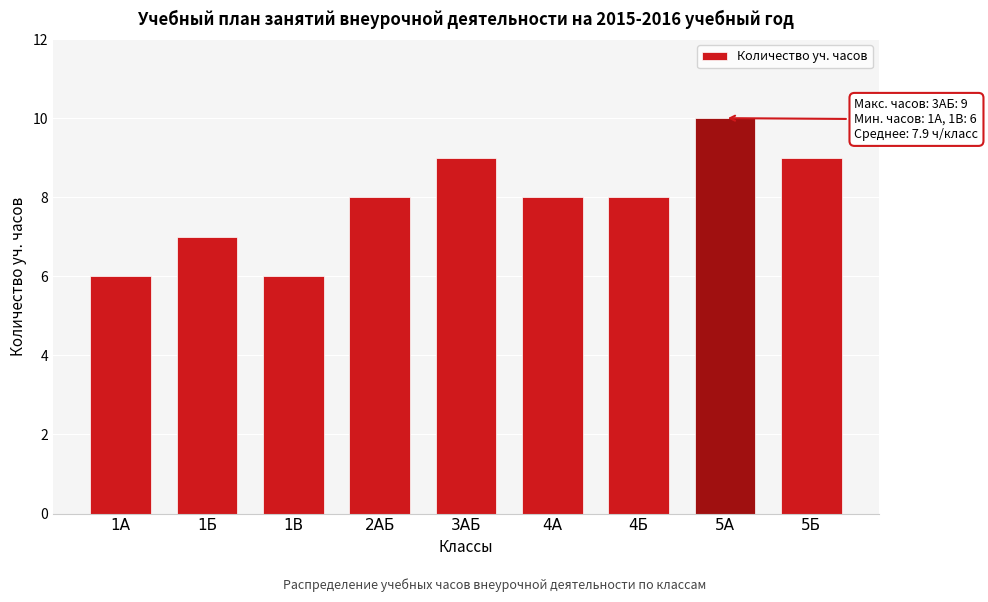

Reading left to right, what are all the values shown in this chart?

6	7	6	8	9	8	8	10	9